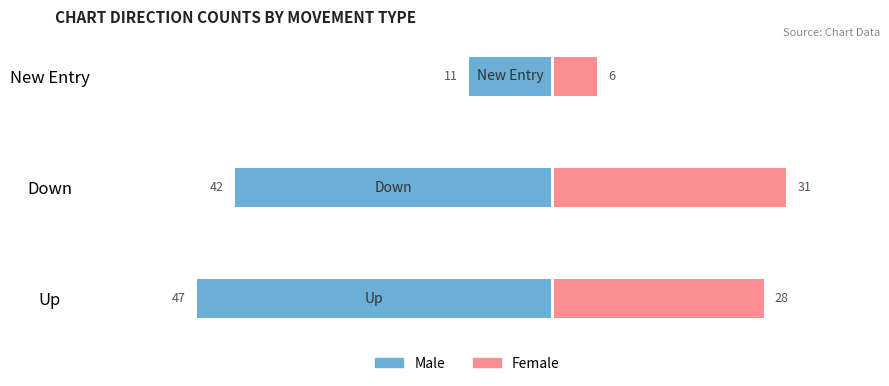

Reading left to right, transcribe all the data shown in this chart.

Male: -47	-42	-11
Female: 28	31	6